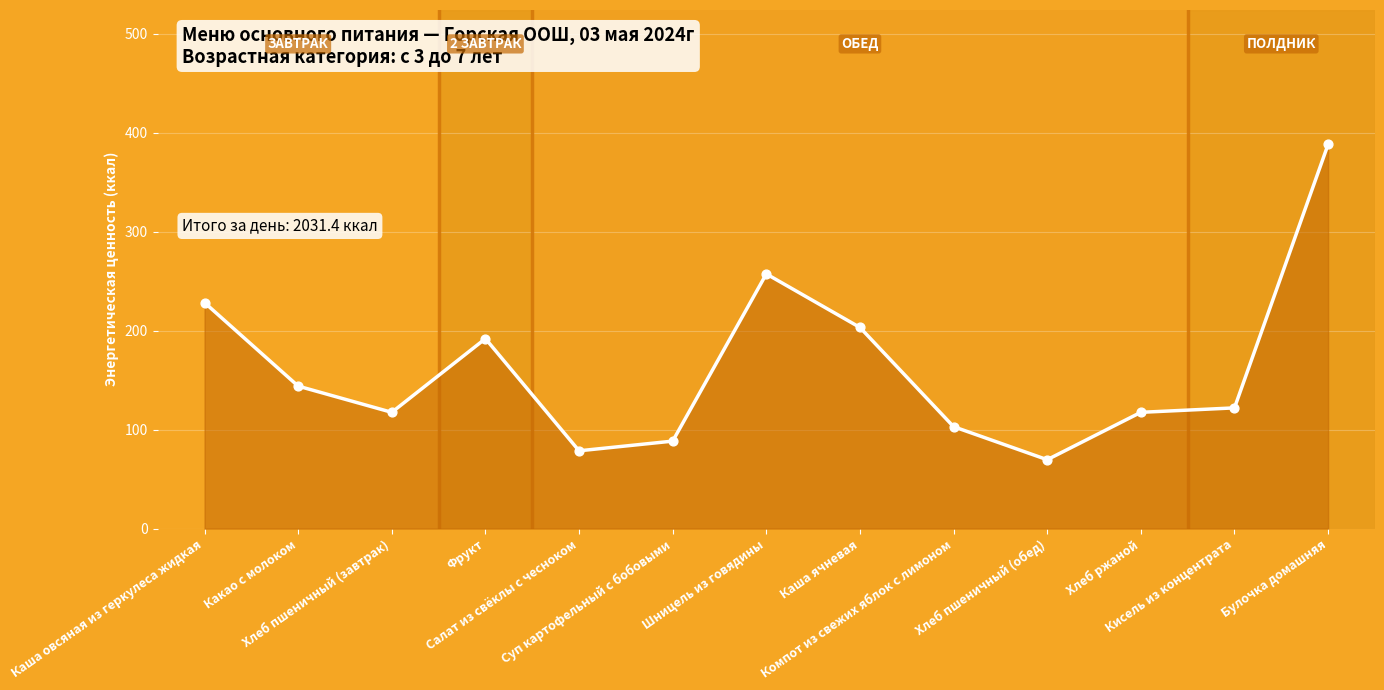

What is the change in value from Каша овсяная из геркулеса жидкая to Каша ячневая?

-25.1